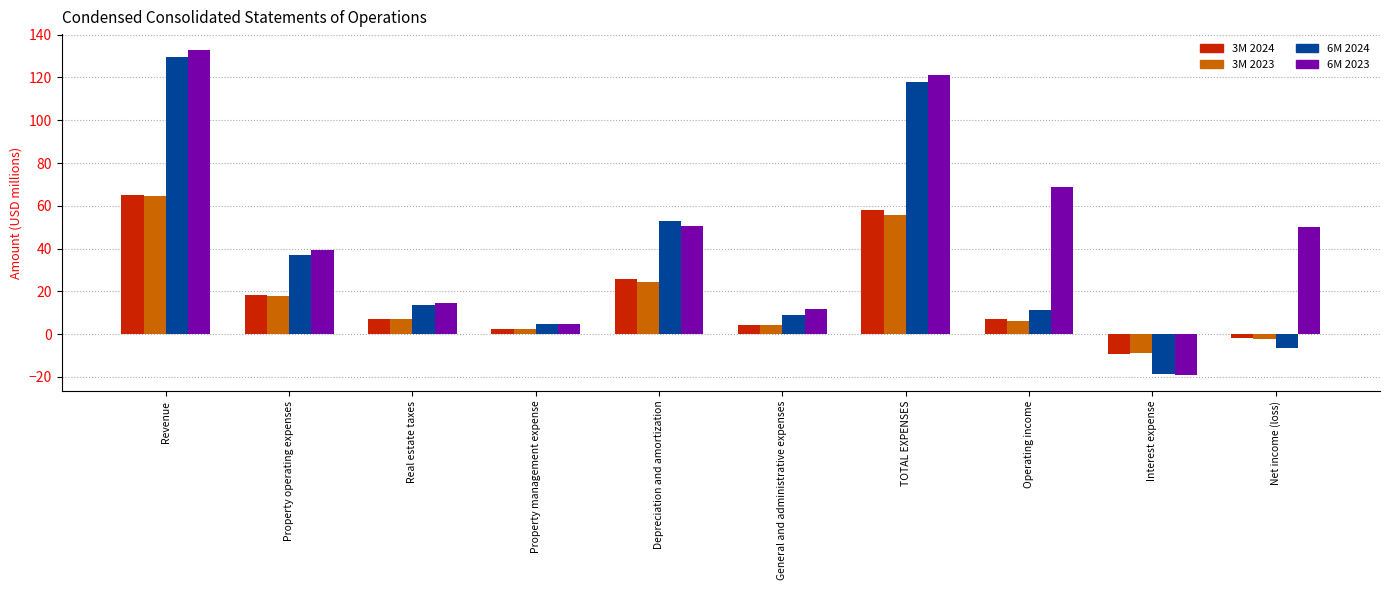

What is the label of the 5th bar from the right?

General and administrative expenses